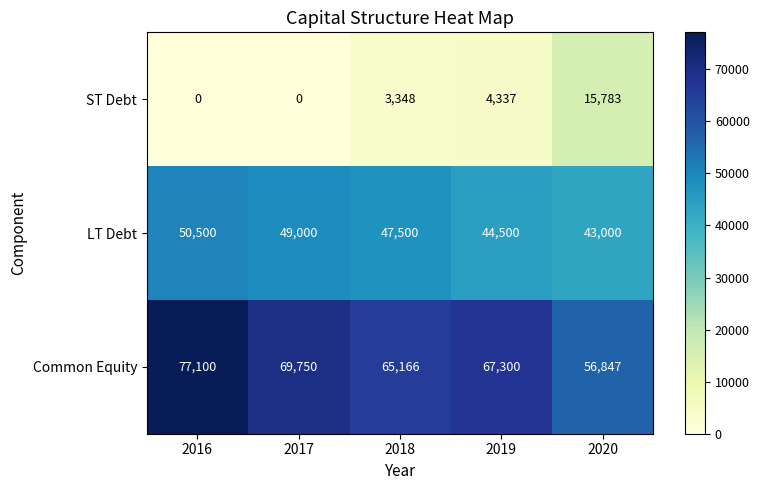

True or false: LT Debt has a value of 26492 at 2019.

False